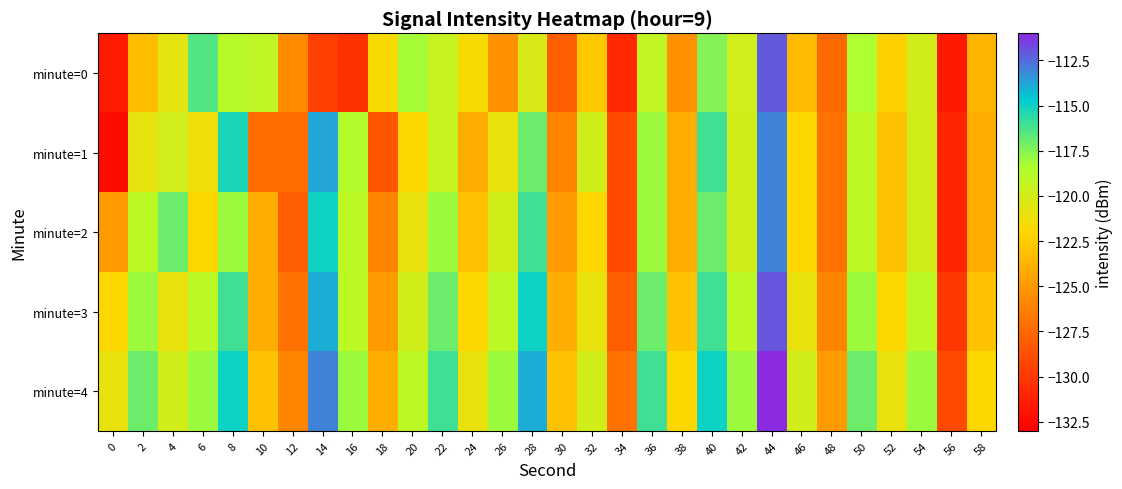

Reading left to right, list all the values displayed in this chart.

minute=0: 0=-131.5	2=-123.3	4=-120.7	6=-116.4	8=-118.8	10=-119.1	12=-125.7	14=-129.5	16=-130.4	18=-121.7	20=-118.2	22=-119.4	24=-121.7	26=-125.4	28=-120.3	30=-128.0	32=-122.6	34=-130.8	36=-119.2	38=-125.4	40=-117.5	42=-119.9	44=-112.0	46=-123.4	48=-127.4	50=-118.3	52=-122.3	54=-120.0	56=-131.6	58=-123.6
minute=1: 0=-132.3	2=-120.9	4=-119.9	6=-121.3	8=-115.3	10=-127.3	12=-127.3	14=-113.8	16=-118.6	18=-128.4	20=-122.0	22=-119.5	24=-124.0	26=-121.0	28=-117.0	30=-126.0	32=-120.0	34=-129.0	36=-118.0	38=-124.0	40=-116.0	42=-120.0	44=-113.0	46=-122.0	48=-127.0	50=-119.0	52=-123.0	54=-120.0	56=-131.0	58=-124.0
minute=2: 0=-125.0	2=-119.0	4=-117.0	6=-122.0	8=-118.0	10=-124.0	12=-128.0	14=-115.0	16=-119.0	18=-126.0	20=-121.0	22=-118.0	24=-123.0	26=-120.0	28=-116.0	30=-125.0	32=-122.0	34=-129.0	36=-118.0	38=-124.0	40=-117.0	42=-120.0	44=-113.0	46=-122.0	48=-127.0	50=-119.0	52=-123.0	54=-120.0	56=-131.0	58=-124.0
minute=3: 0=-122.0	2=-118.0	4=-121.0	6=-119.0	8=-116.0	10=-124.0	12=-127.0	14=-114.0	16=-119.0	18=-125.0	20=-120.0	22=-117.0	24=-122.0	26=-119.0	28=-115.0	30=-124.0	32=-121.0	34=-128.0	36=-117.0	38=-123.0	40=-116.0	42=-119.0	44=-112.0	46=-121.0	48=-126.0	50=-118.0	52=-122.0	54=-119.0	56=-130.0	58=-123.0
minute=4: 0=-121.0	2=-117.0	4=-120.0	6=-118.0	8=-115.0	10=-123.0	12=-126.0	14=-113.0	16=-118.0	18=-124.0	20=-119.0	22=-116.0	24=-121.0	26=-118.0	28=-114.0	30=-123.0	32=-120.0	34=-127.0	36=-116.0	38=-122.0	40=-115.0	42=-118.0	44=-111.0	46=-120.0	48=-125.0	50=-117.0	52=-121.0	54=-118.0	56=-129.0	58=-122.0